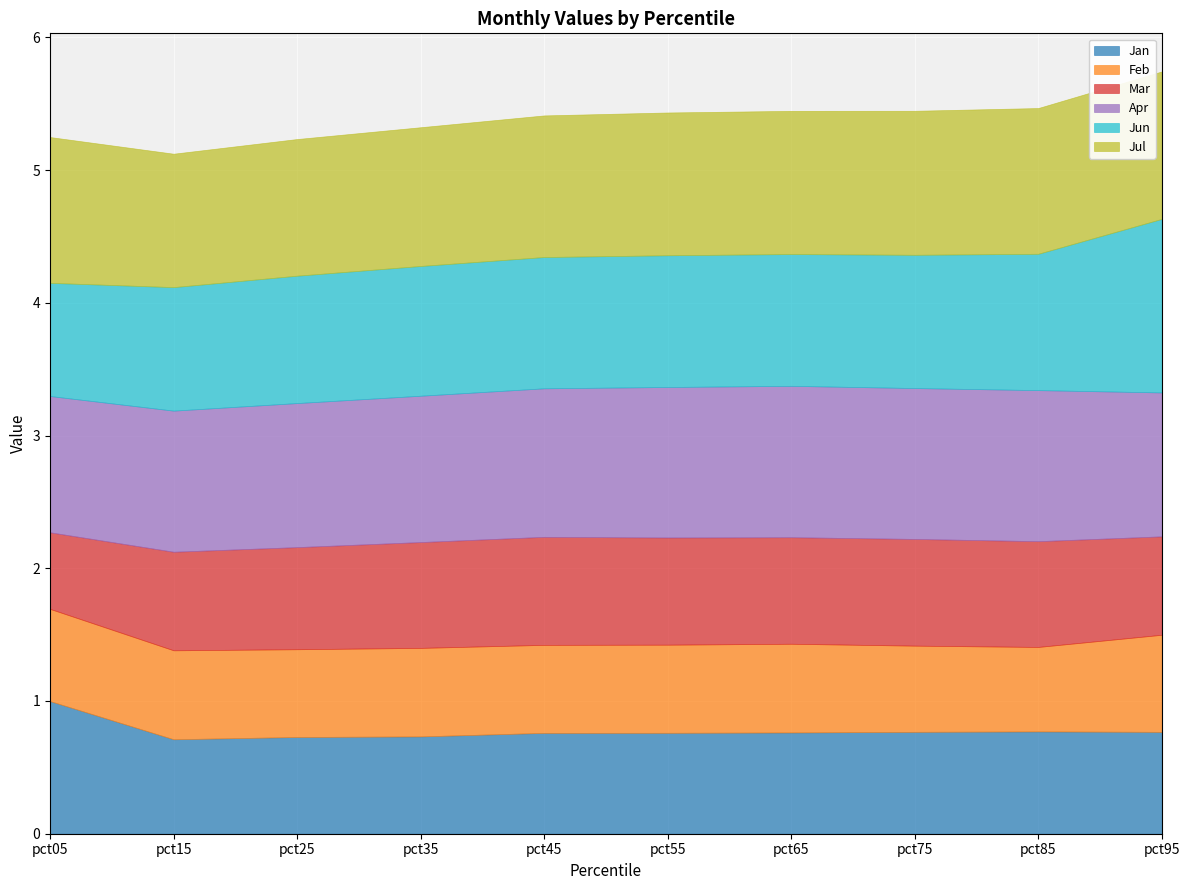

True or false: Feb and Apr intersect in this chart.

False